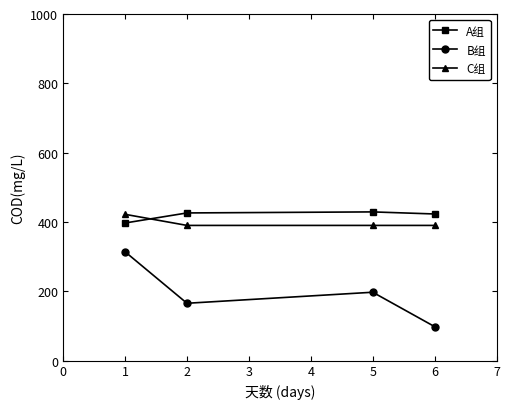

True or false: B组 and A组 intersect in this chart.

False